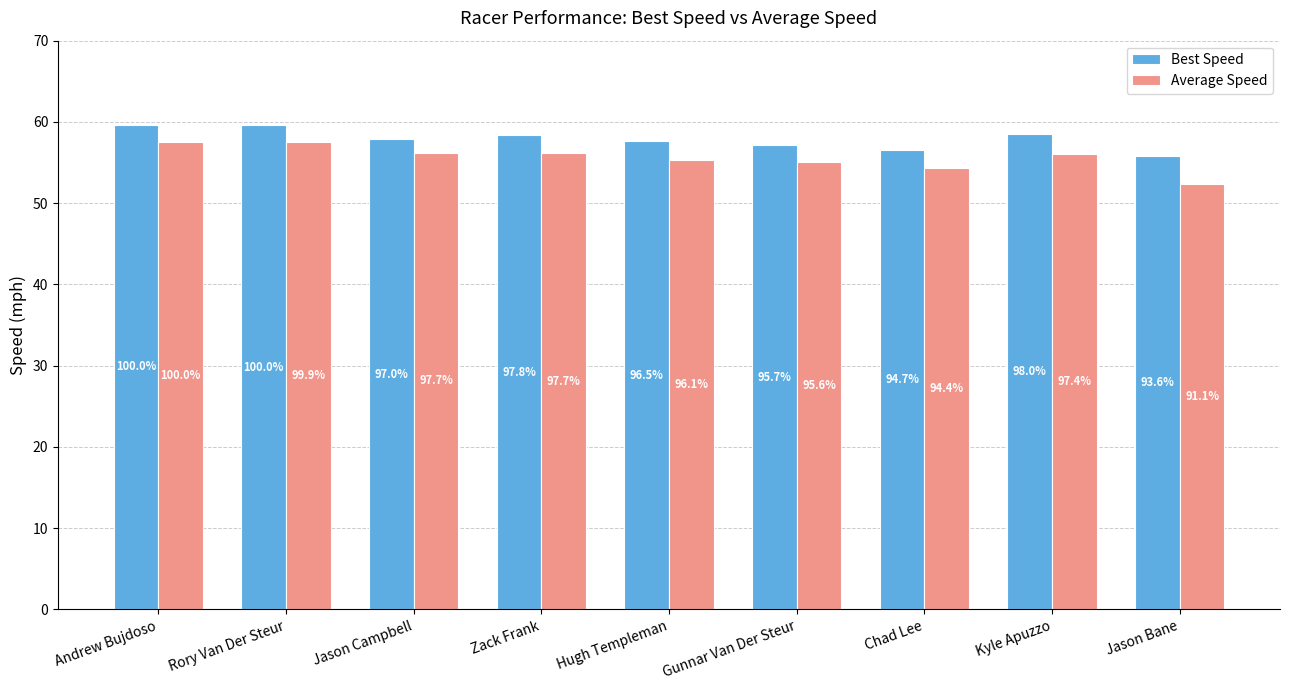

Is it true that Best Speed equals 55.8 at Jason Bane?

True